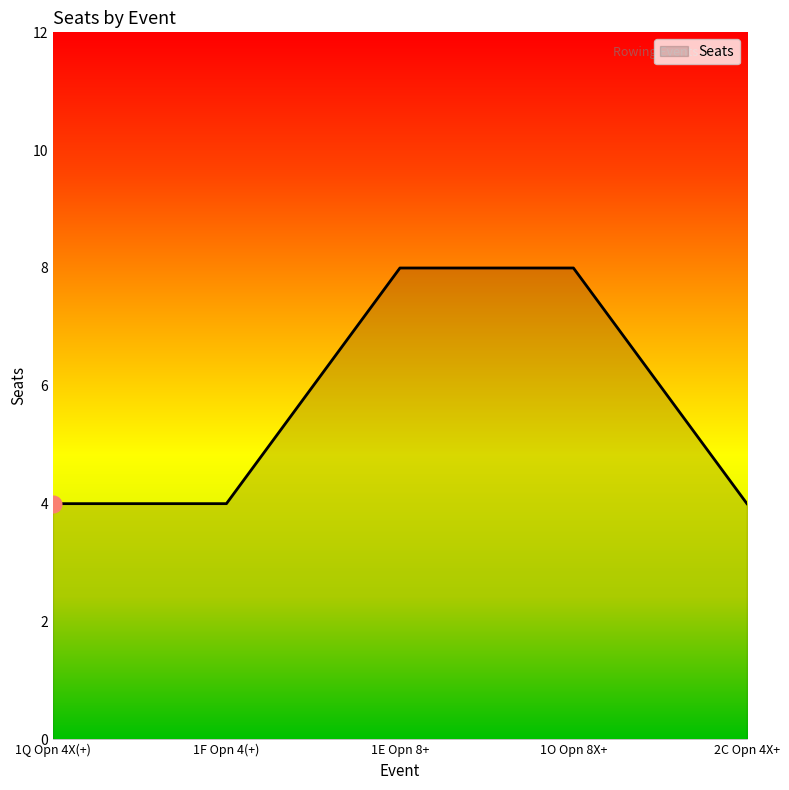

What is the change in value from 1O Opn 8X+ to 2C Opn 4X+?

-4